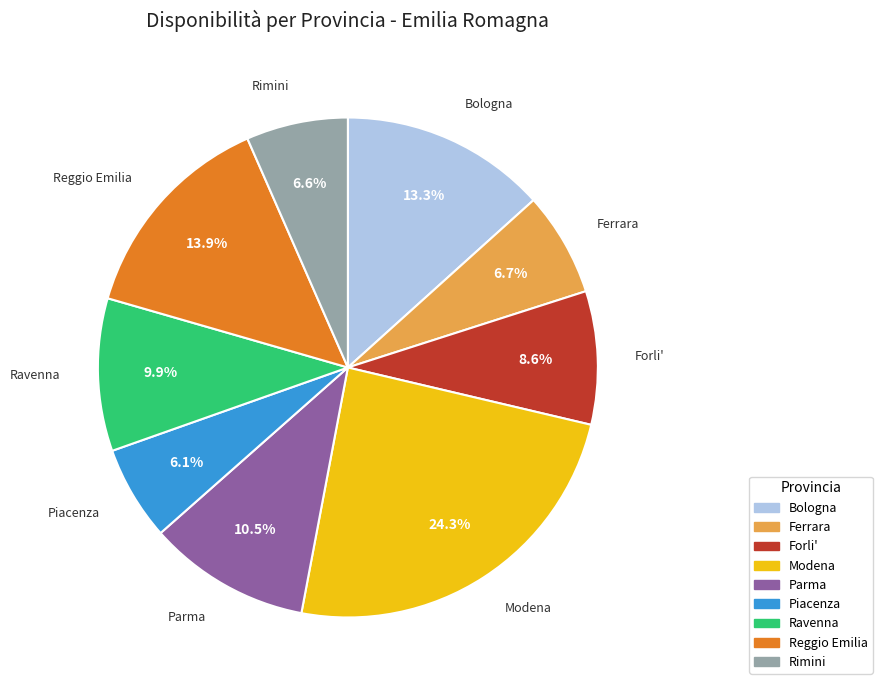

How many slices are in this pie chart?

9